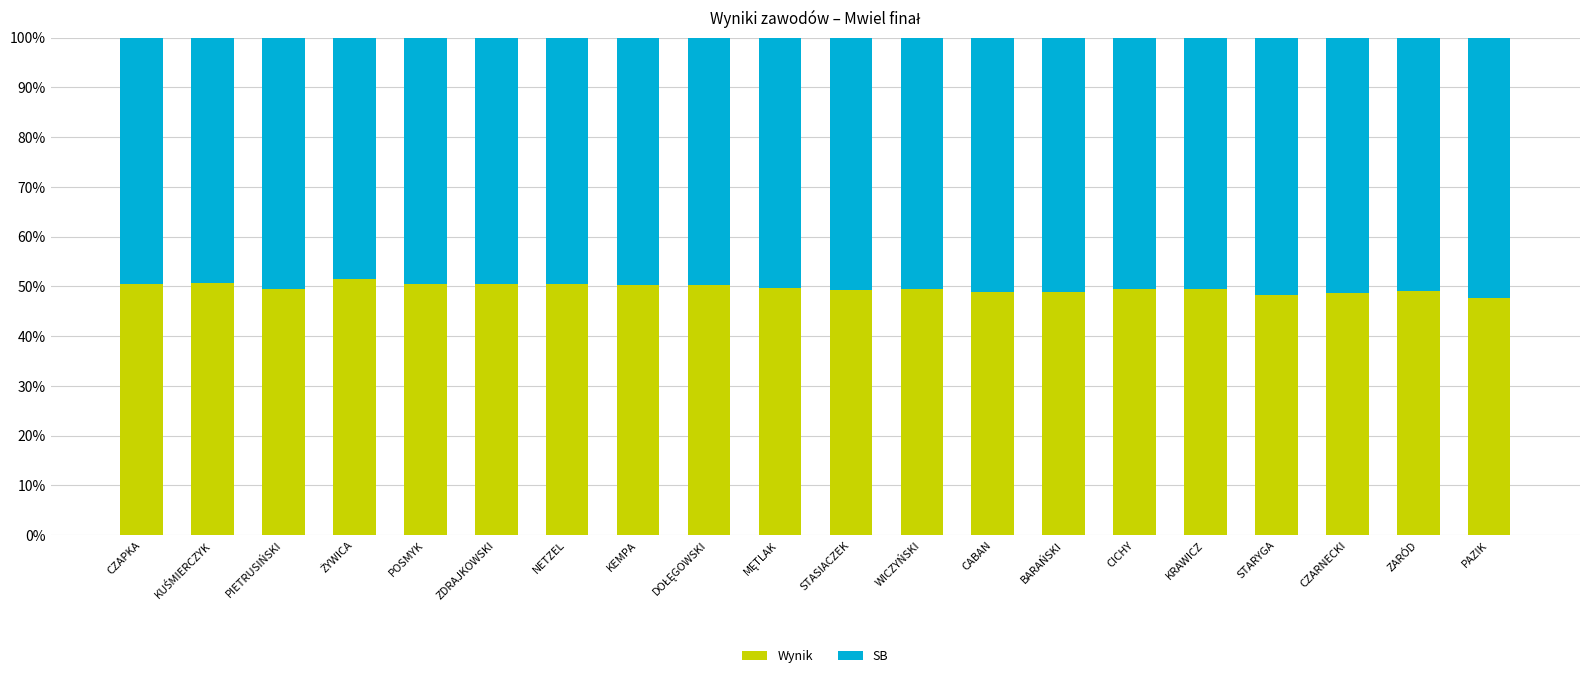

What is the total value across all series at KEMPA?

100.0